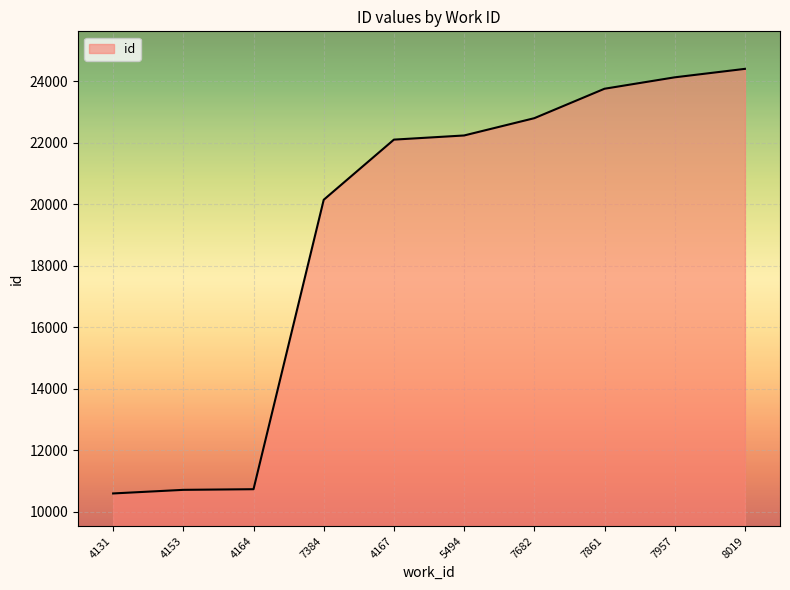

At which label is the value closest to 17503?

7384